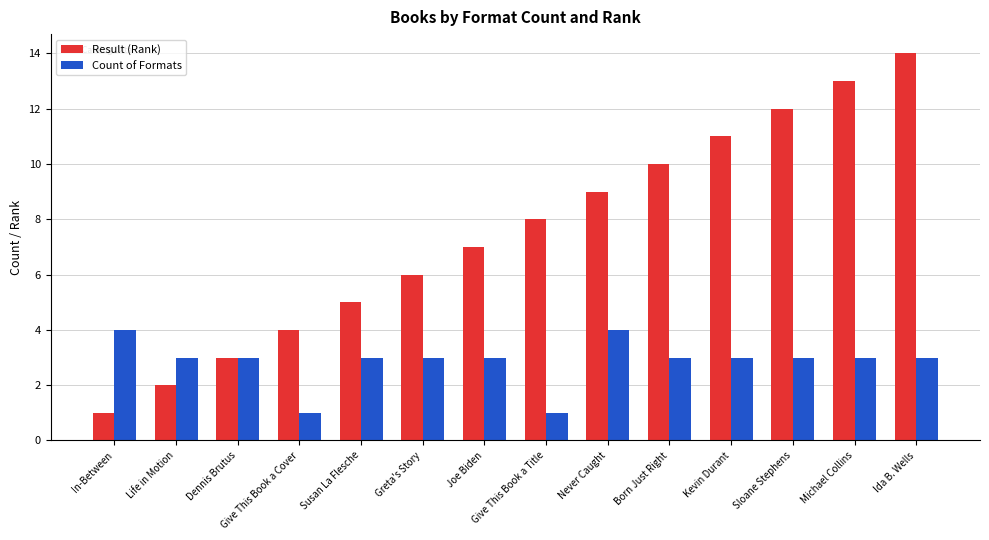

What is the greatest value displayed?

14